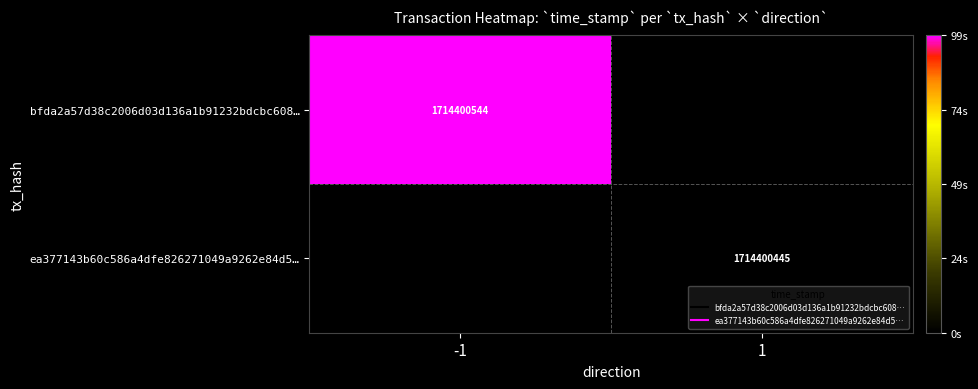

How many data points does each series have?

2